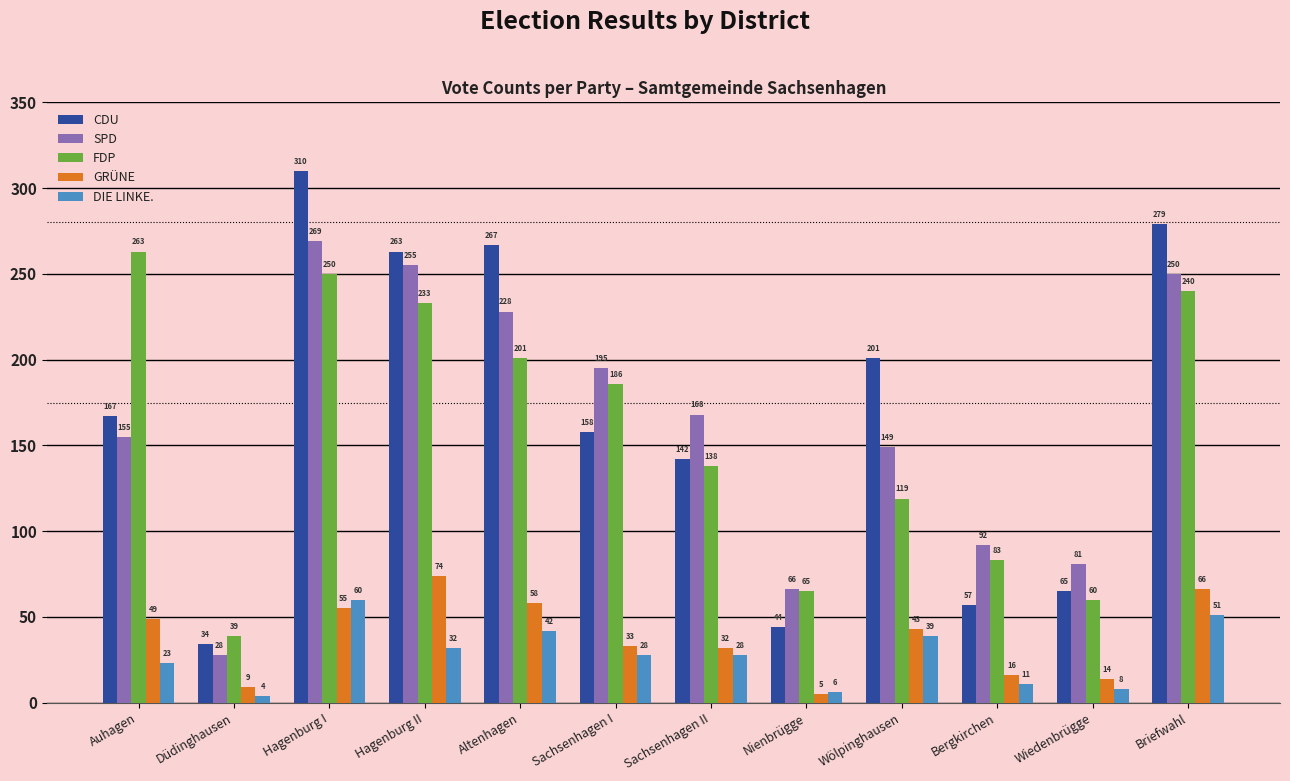

Reading right to left, extract all data points from this chart.

CDU: Briefwahl=279	Wiedenbrügge=65	Bergkirchen=57	Wölpinghausen=201	Nienbrügge=44	Sachsenhagen II=142	Sachsenhagen I=158	Altenhagen=267	Hagenburg II=263	Hagenburg I=310	Düdinghausen=34	Auhagen=167
SPD: Briefwahl=250	Wiedenbrügge=81	Bergkirchen=92	Wölpinghausen=149	Nienbrügge=66	Sachsenhagen II=168	Sachsenhagen I=195	Altenhagen=228	Hagenburg II=255	Hagenburg I=269	Düdinghausen=28	Auhagen=155
FDP: Briefwahl=240	Wiedenbrügge=60	Bergkirchen=83	Wölpinghausen=119	Nienbrügge=65	Sachsenhagen II=138	Sachsenhagen I=186	Altenhagen=201	Hagenburg II=233	Hagenburg I=250	Düdinghausen=39	Auhagen=263
GRÜNE: Briefwahl=66	Wiedenbrügge=14	Bergkirchen=16	Wölpinghausen=43	Nienbrügge=5	Sachsenhagen II=32	Sachsenhagen I=33	Altenhagen=58	Hagenburg II=74	Hagenburg I=55	Düdinghausen=9	Auhagen=49
DIE LINKE.: Briefwahl=51	Wiedenbrügge=8	Bergkirchen=11	Wölpinghausen=39	Nienbrügge=6	Sachsenhagen II=28	Sachsenhagen I=28	Altenhagen=42	Hagenburg II=32	Hagenburg I=60	Düdinghausen=4	Auhagen=23